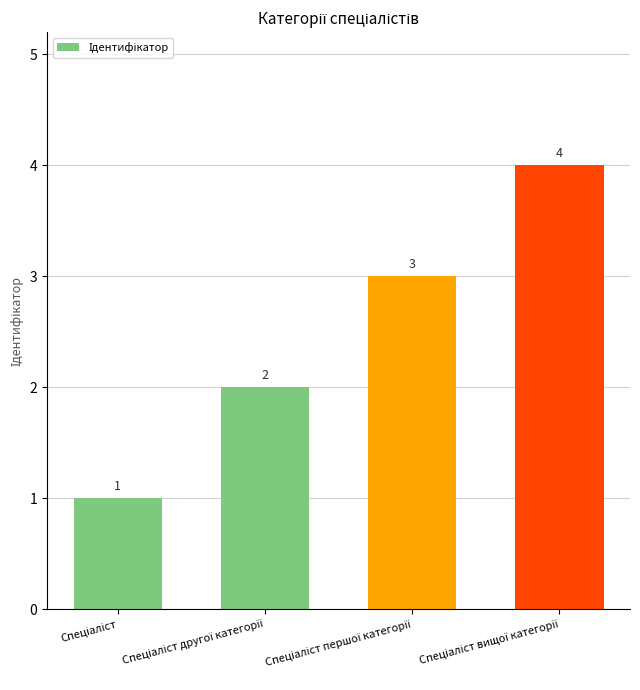

Are the bars grouped side by side (vs. stacked)?

No